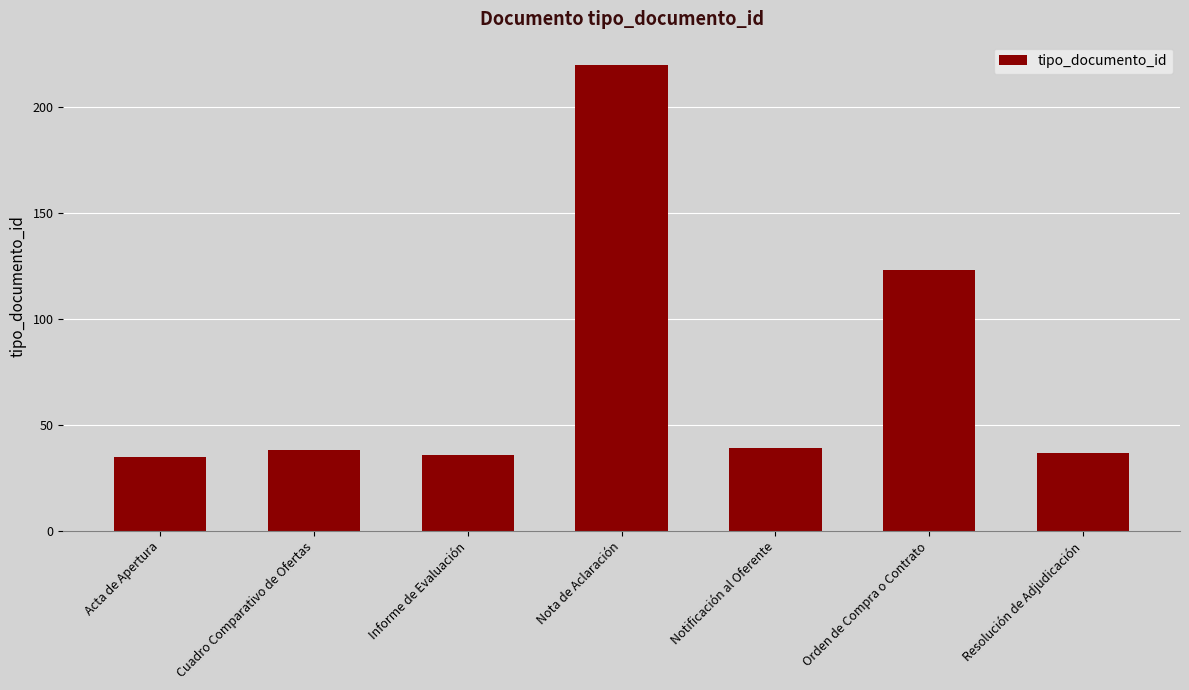

Are the bars grouped side by side (vs. stacked)?

No